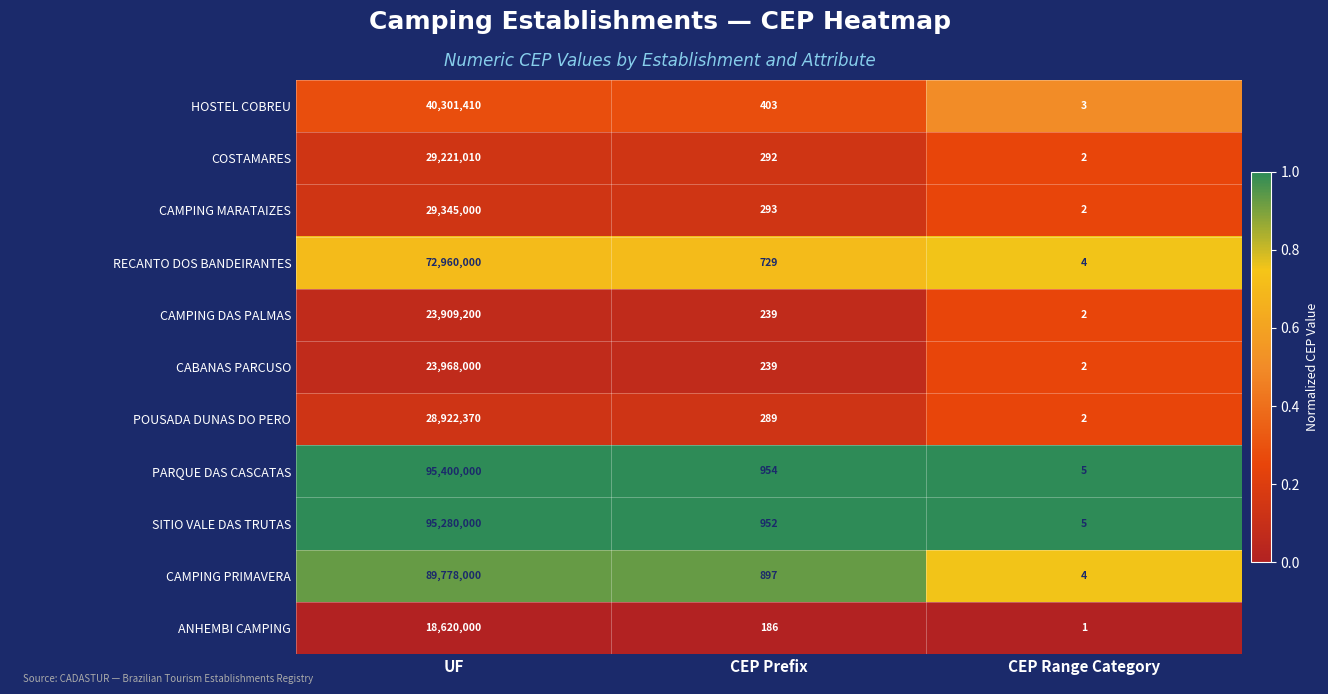

Which series has the largest total across all categories?

PARQUE DAS CASCATAS